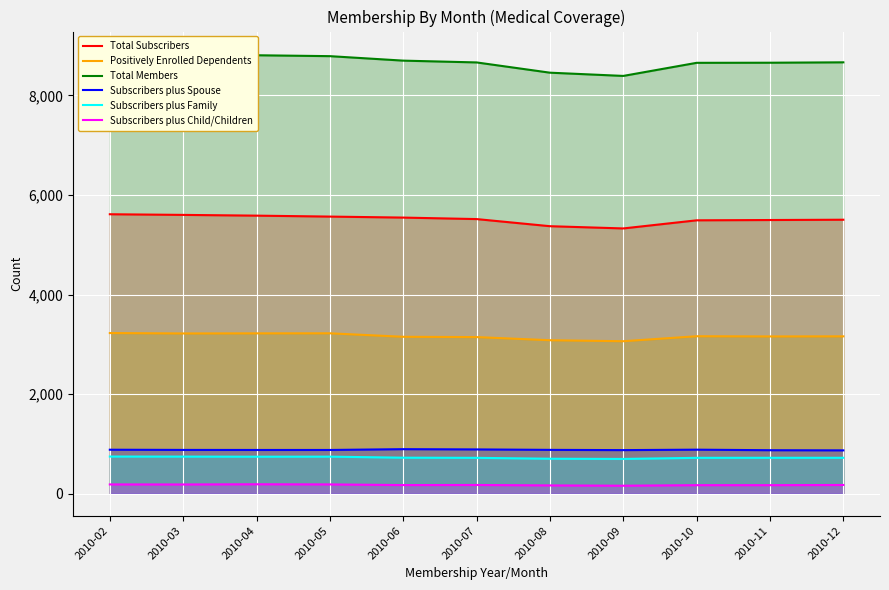

Reading right to left, transcribe all the data shown in this chart.

Total Subscribers: 2010-12=5503	2010-11=5497	2010-10=5491	2010-09=5328	2010-08=5373	2010-07=5516	2010-06=5546	2010-05=5566	2010-04=5585	2010-03=5600	2010-02=5613
Positively Enrolled Dependents: 2010-12=3161	2010-11=3159	2010-10=3163	2010-09=3063	2010-08=3083	2010-07=3146	2010-06=3152	2010-05=3222	2010-04=3221	2010-03=3219	2010-02=3227
Total Members: 2010-12=8664	2010-11=8656	2010-10=8654	2010-09=8391	2010-08=8456	2010-07=8662	2010-06=8698	2010-05=8788	2010-04=8806	2010-03=8819	2010-02=8840
Subscribers plus Spouse: 2010-12=871	2010-11=874	2010-10=885	2010-09=876	2010-08=881	2010-07=890	2010-06=895	2010-05=879	2010-04=879	2010-03=880	2010-02=884
Subscribers plus Family: 2010-12=722	2010-11=722	2010-10=721	2010-09=699	2010-08=703	2010-07=721	2010-06=724	2010-05=745	2010-04=744	2010-03=746	2010-02=747
Subscribers plus Child/Children: 2010-12=176	2010-11=172	2010-10=172	2010-09=161	2010-08=167	2010-07=176	2010-06=174	2010-05=187	2010-04=190	2010-03=186	2010-02=187